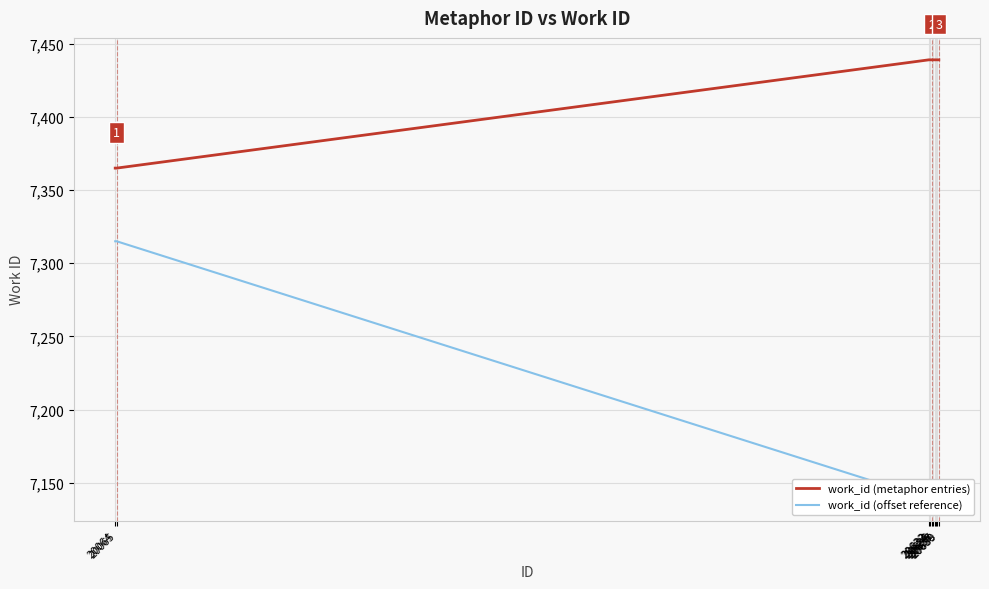

What is the difference between the second highest and minimum values in the work_id (offset reference) series?

176